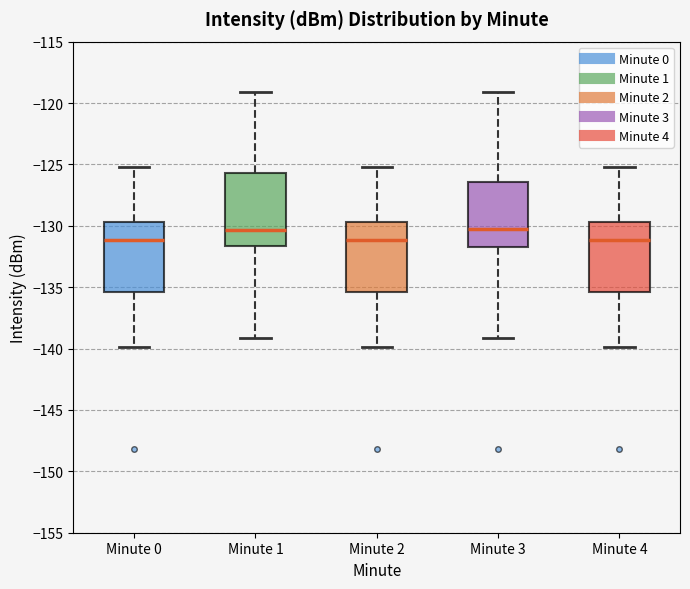

Reading left to right, transcribe this box plot: for each box, give where its median line is, the range the box spans, and where its two whiskers end, as read against the y-axis. The values are not printed on the chart, so give them approximately, as read against the axis.

Minute 0: median -131.0, box -135.5 to -129.5, whiskers -140.0 to -125.0
Minute 1: median -130.5, box -131.5 to -125.5, whiskers -139.0 to -119.0
Minute 2: median -131.0, box -135.5 to -129.5, whiskers -140.0 to -125.0
Minute 3: median -130.5, box -131.5 to -126.5, whiskers -139.0 to -119.0
Minute 4: median -131.0, box -135.5 to -129.5, whiskers -140.0 to -125.0